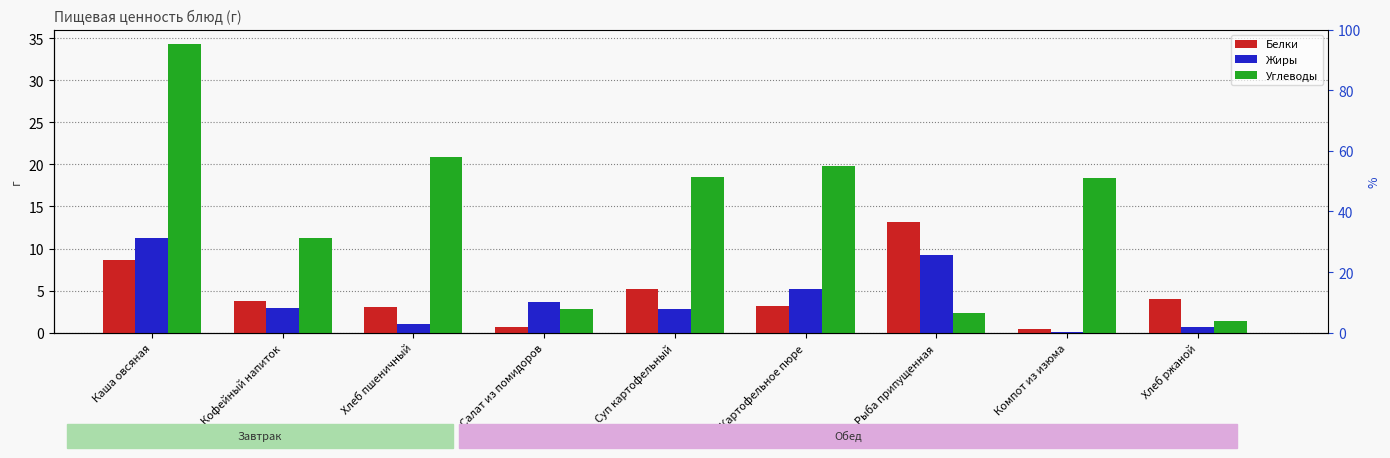

What is the difference between the maximum and minimum values in the Белки series?

12.8